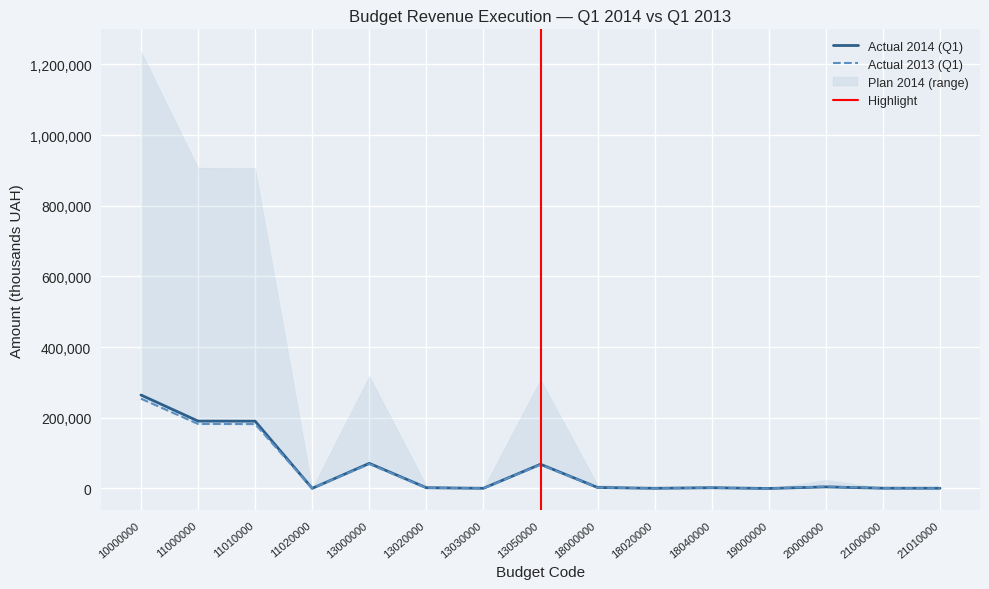

At which label does Actual 2014 (Q1) first exceed 2058?

10000000